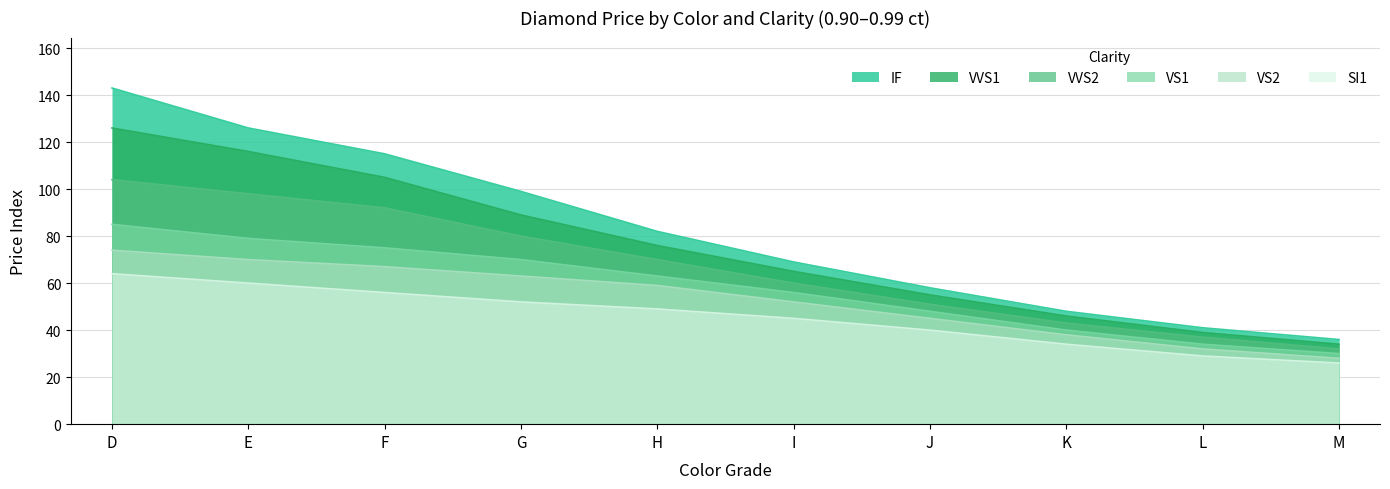

What is the total value across all series at M?

186